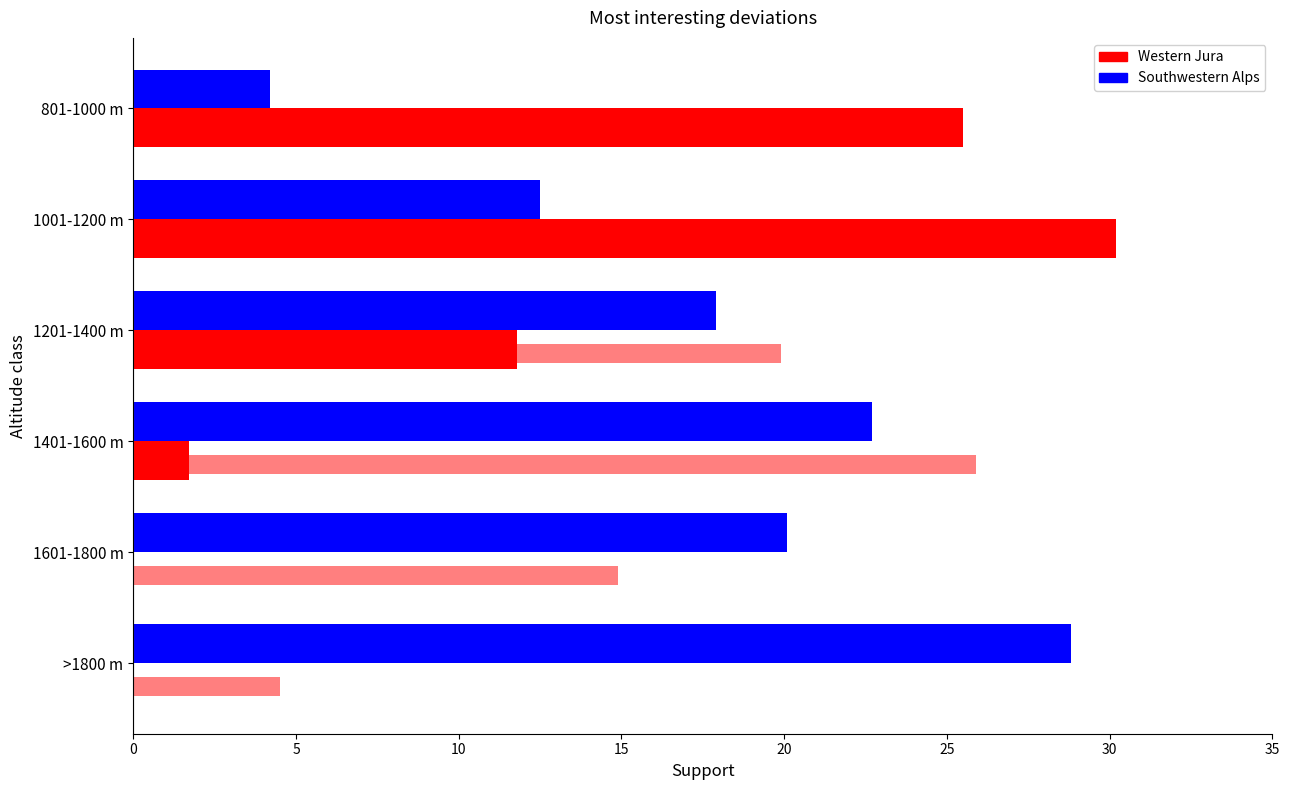

How many data points does each series have?

6